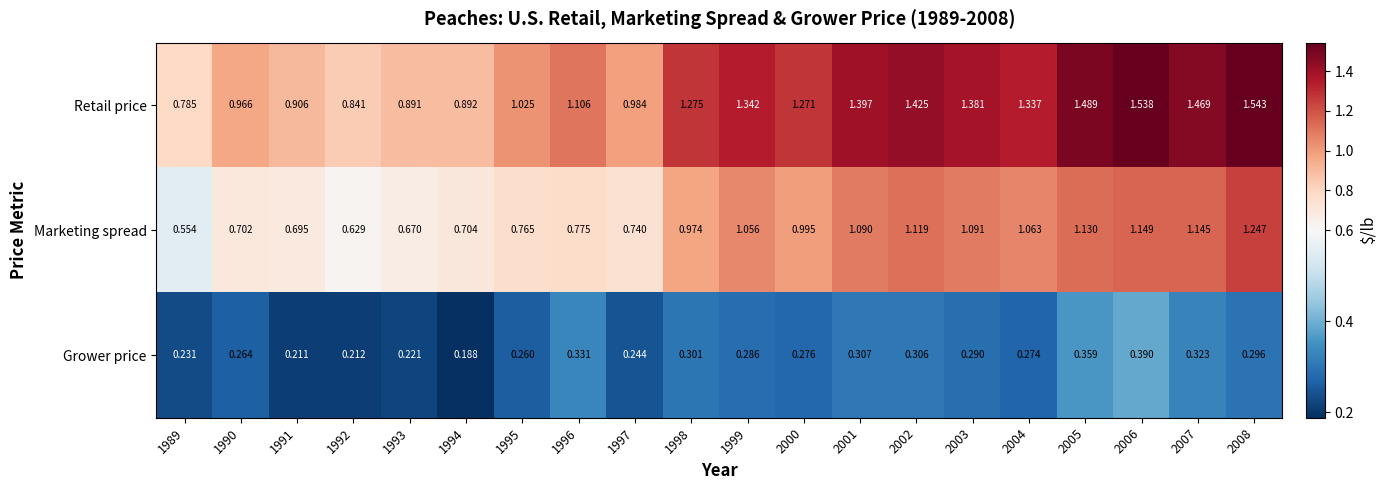

At how many categories does at least one series exceed 0?

20